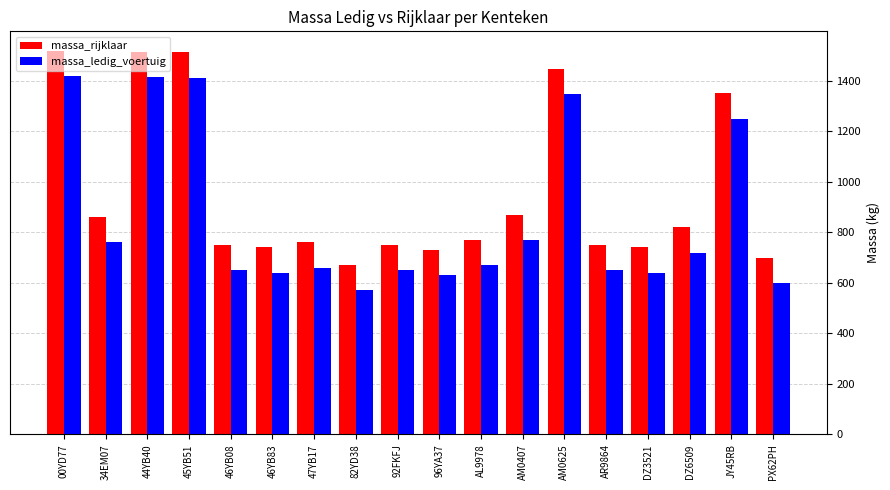

Read the massa_ledig_voertuig value at JY45RB, to the nearest 10.

1250